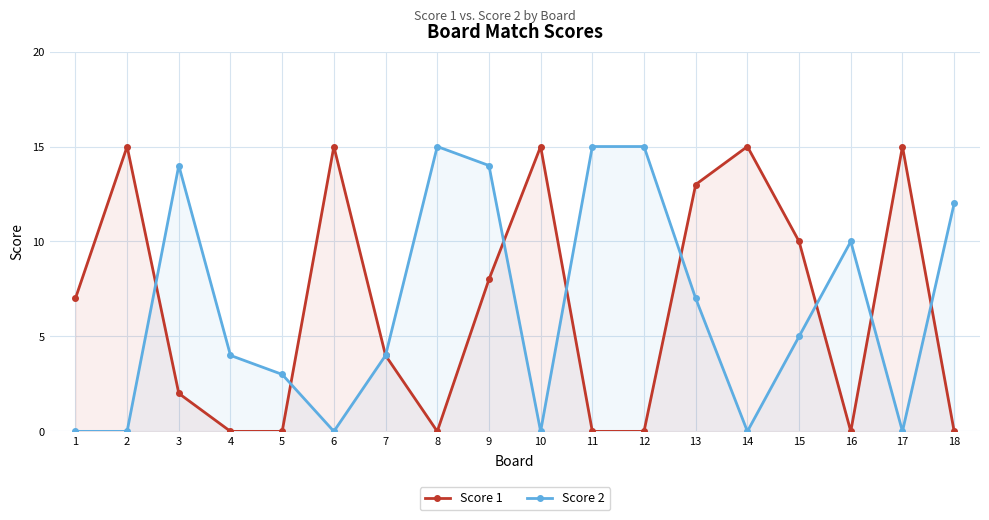

Where is Score 2 nearest to the value 7?

13